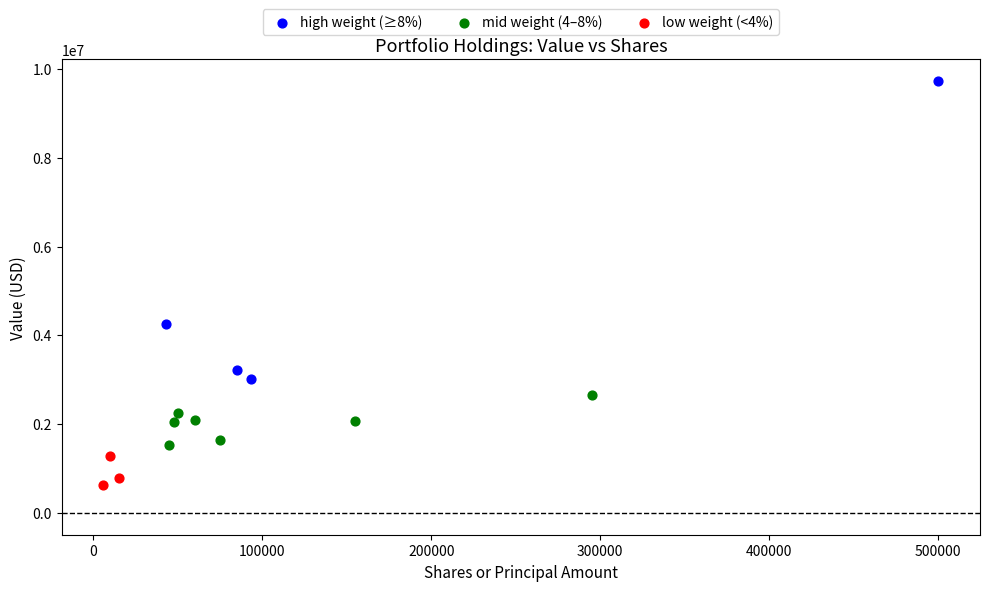

Which series reaches the maximum Y coordinate?

high weight (≥8%)